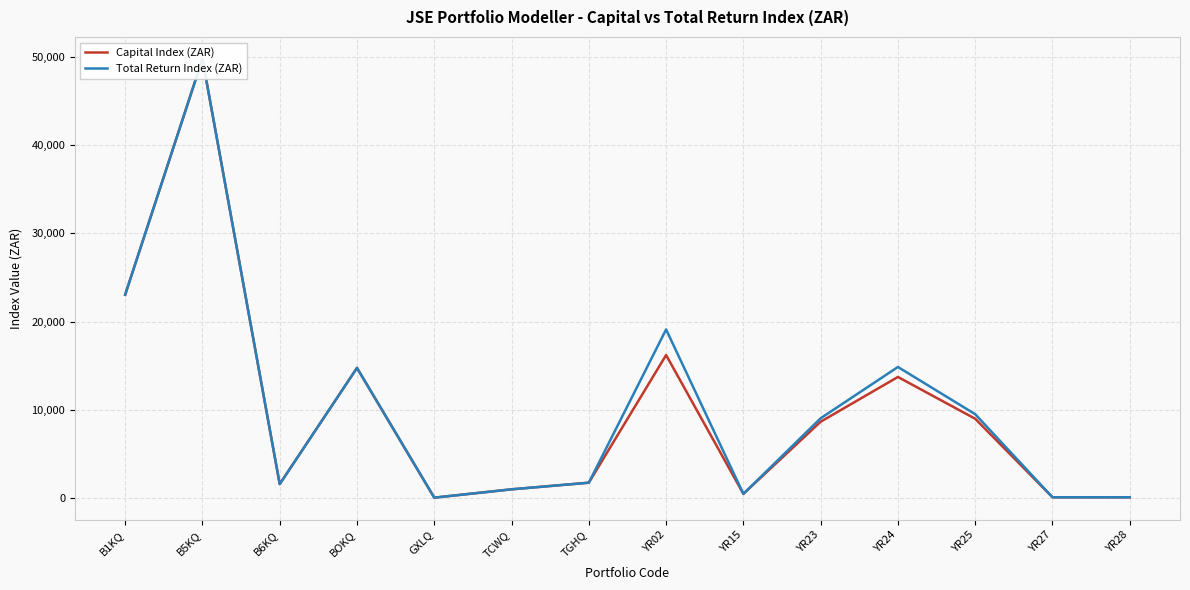

At which category is the sum across all series the highest?

B5KQ